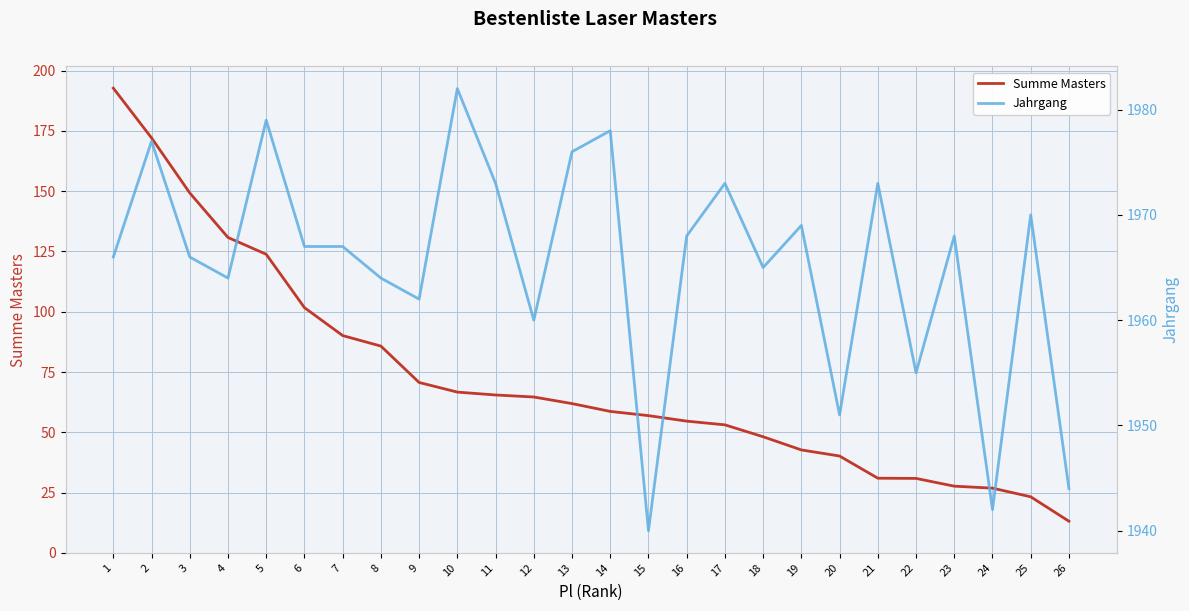

The Jahrgang series shows 898.3 at 4. True or false?

False